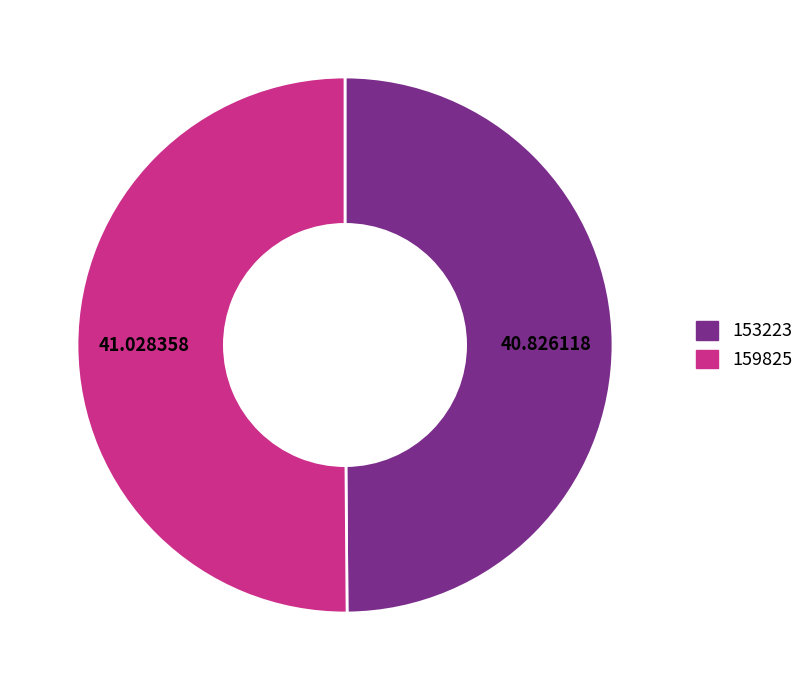

Combined, do 159825 and 153223 account for over 50%?

Yes